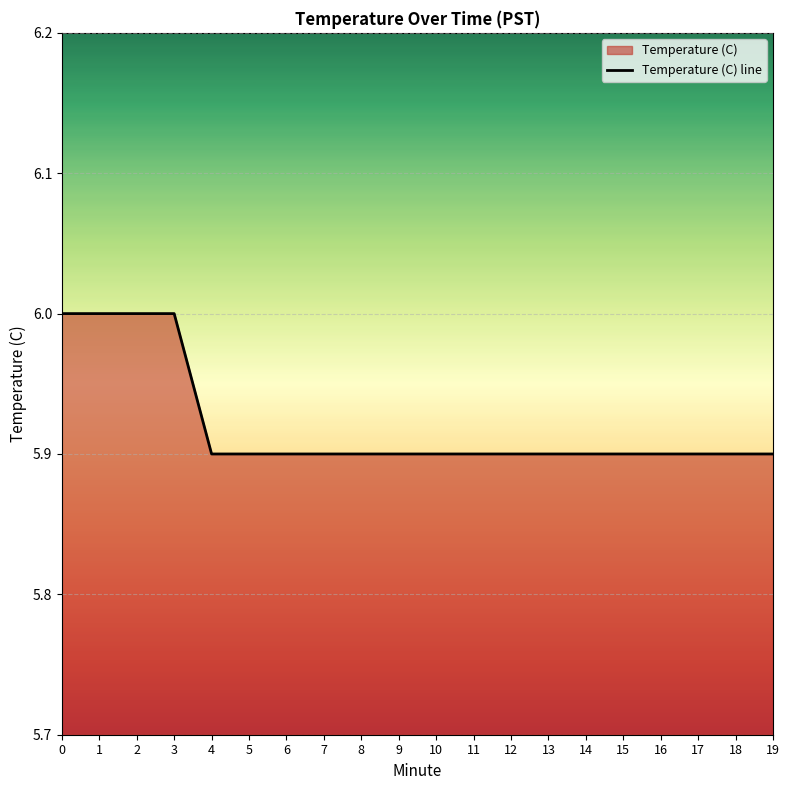

What is the difference between the second highest and minimum values?

0.1